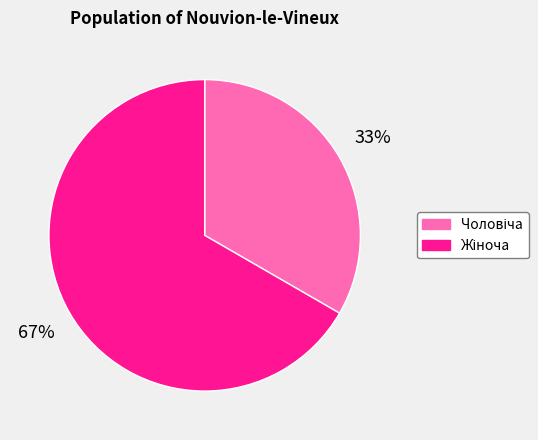

Is there any slice that represents more than half of the pie?

Yes